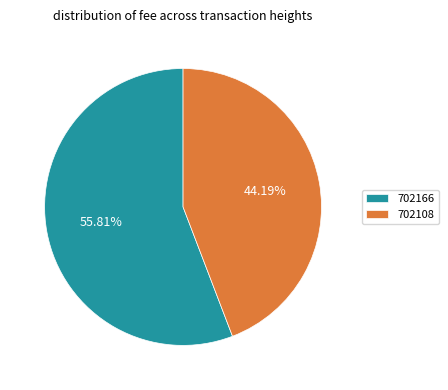

To the nearest percent, what is the combined percentage of 702166 and 702108?

100%